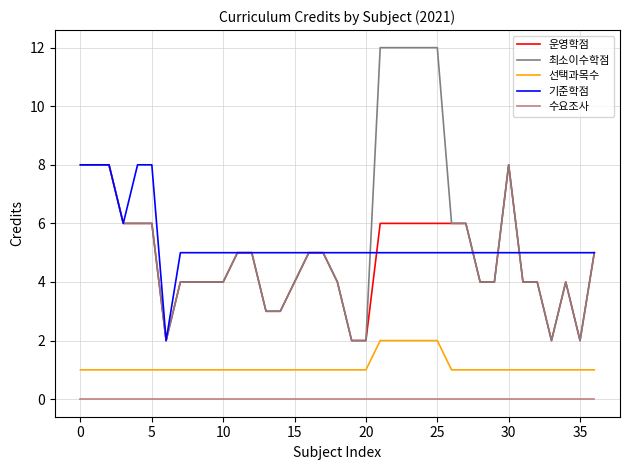

What is the highest value of the 운영학점 series?

8